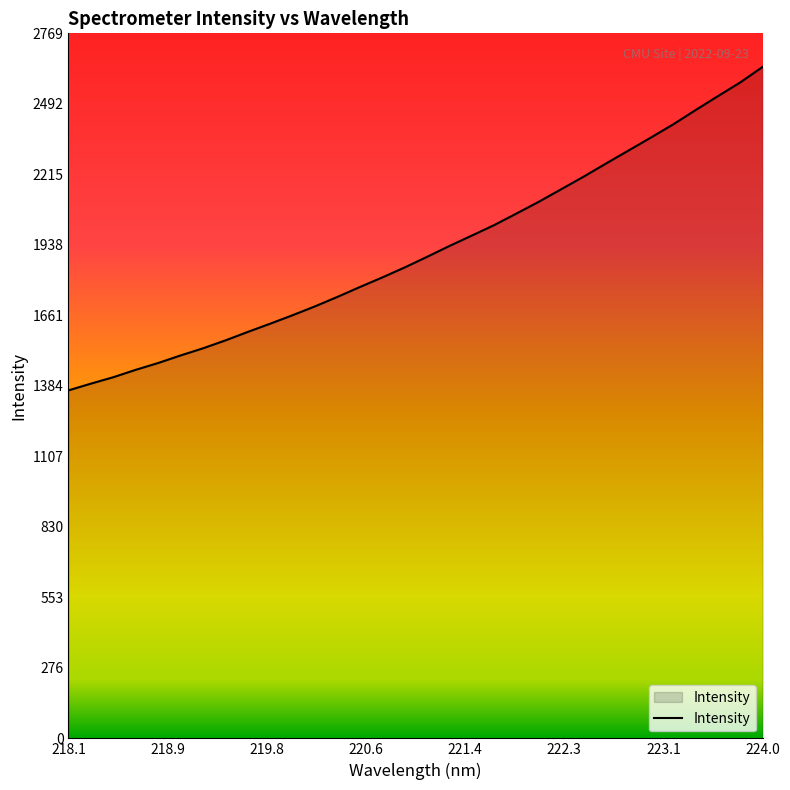

What is the maximum value shown in the chart?

2637.8